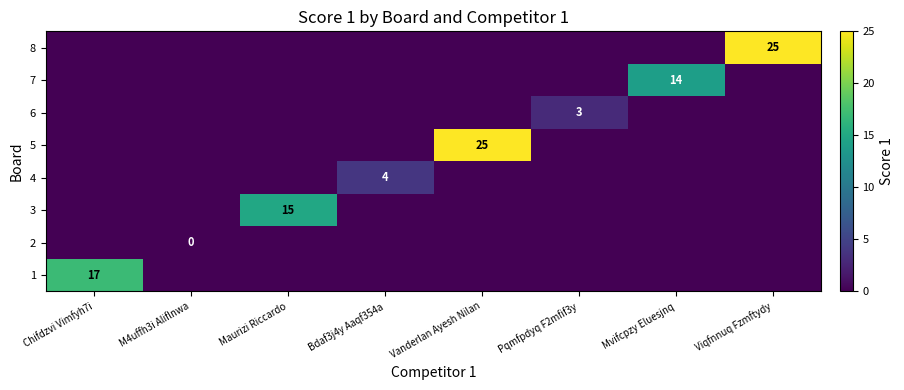

Which label corresponds to the largest value in the chart?

Vanderlan Ayesh Nilan